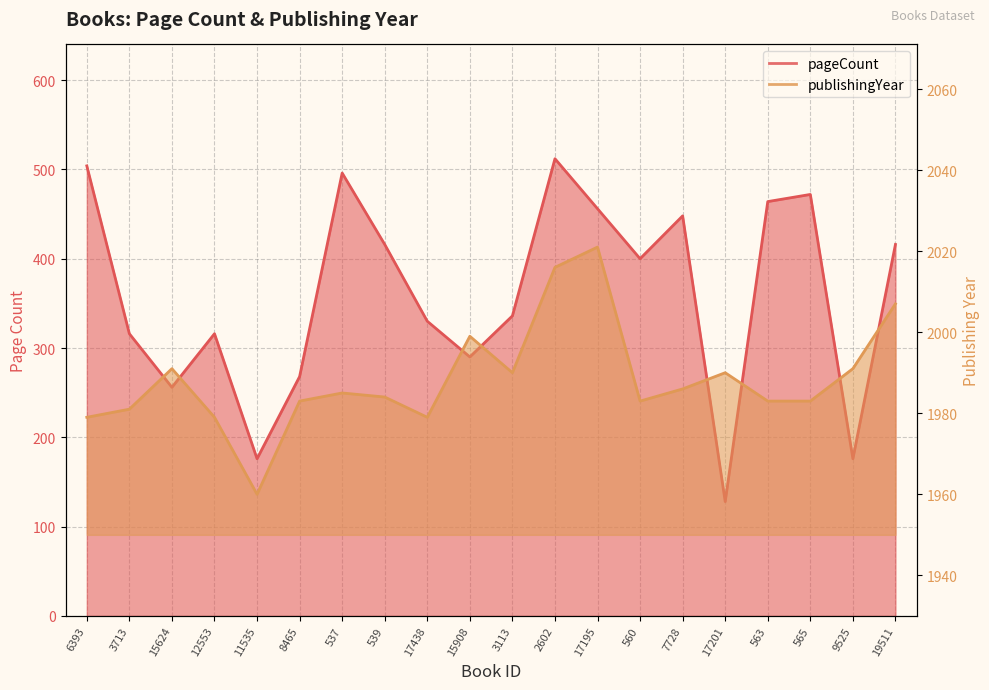

Is it true that pageCount equals 330 at 17438?

True